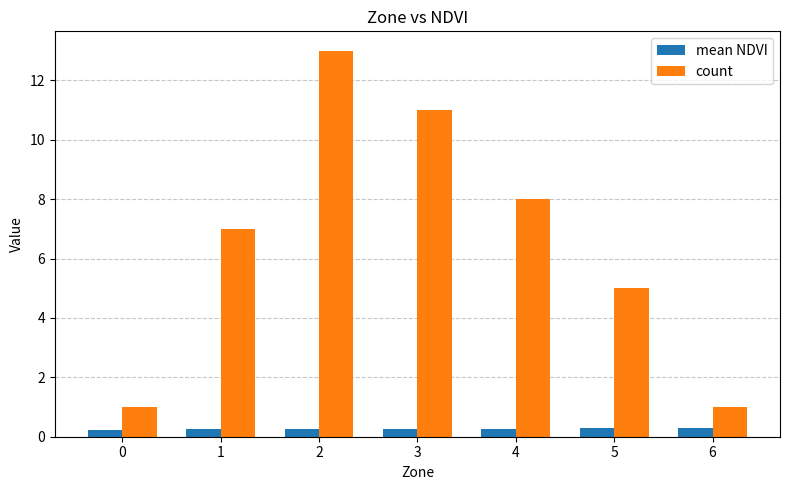

Rank the series by their maximum value, from lowest to highest.

mean NDVI, count